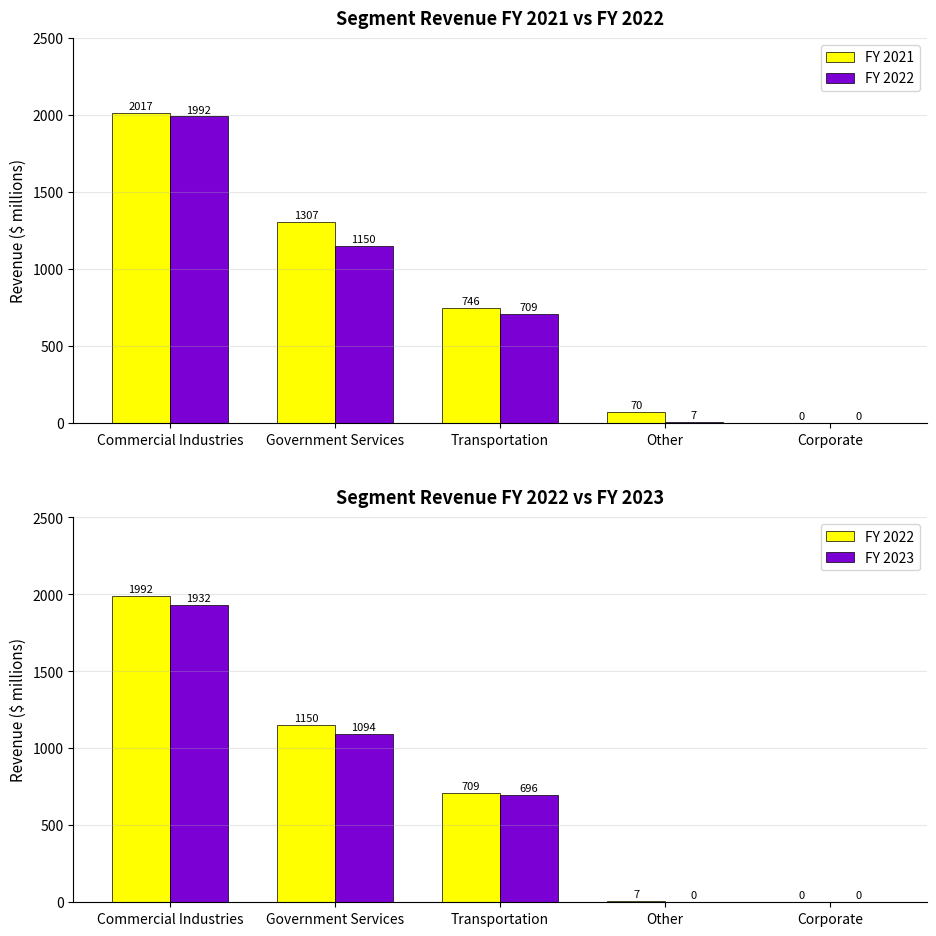

What is the value of the FY 2021 bar at the 4th from the left?

70